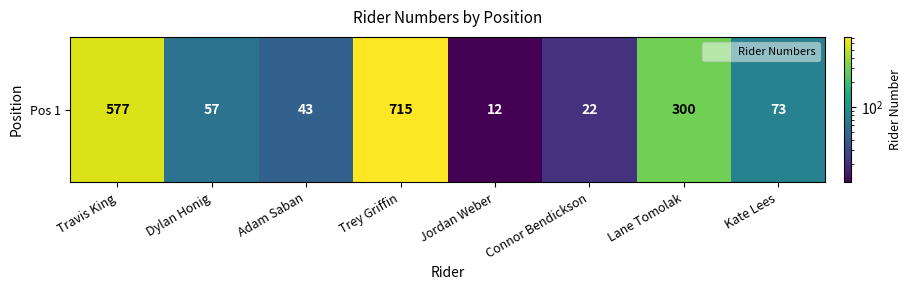

The value at Trey Griffin is 715. True or false?

True